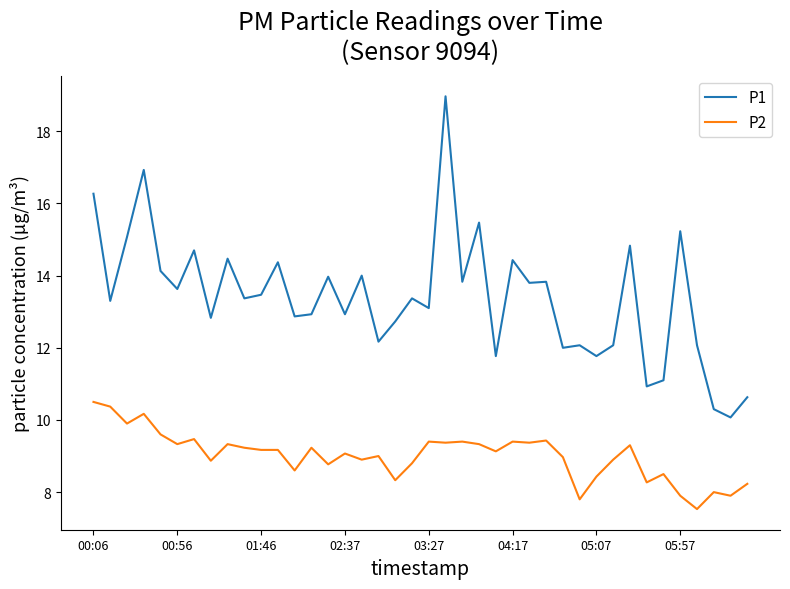

Rank the series by their average value, from lowest to highest.

P2, P1